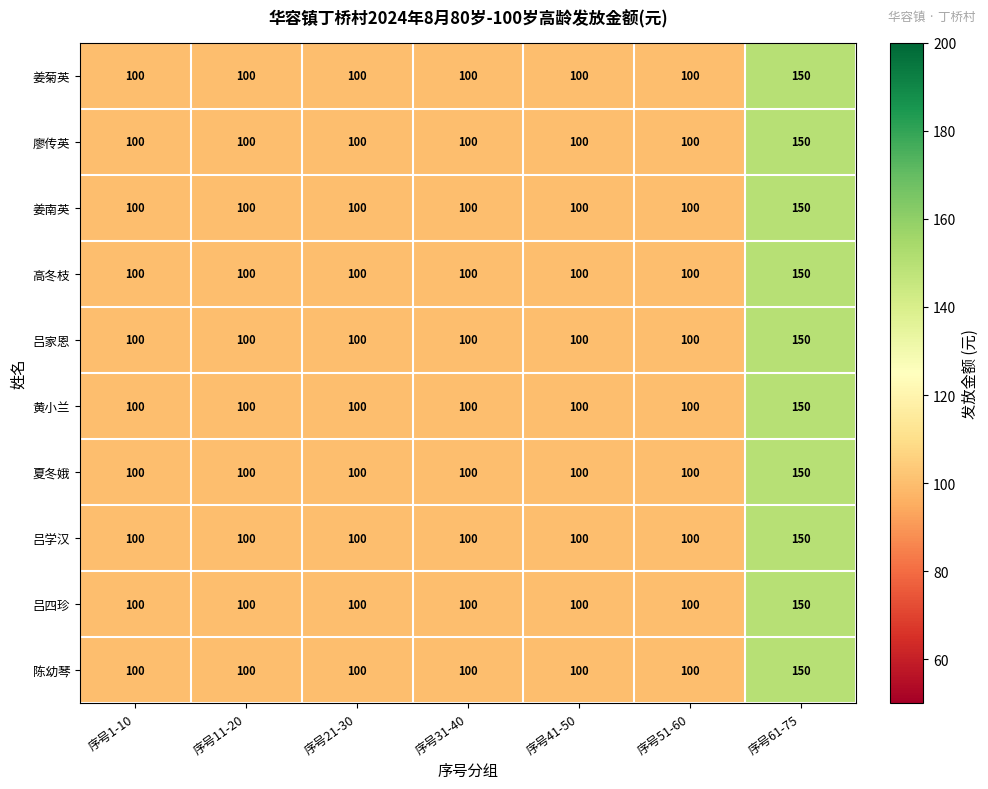

True or false: 黄小兰 has a value of 100 at 序号11-20.

True